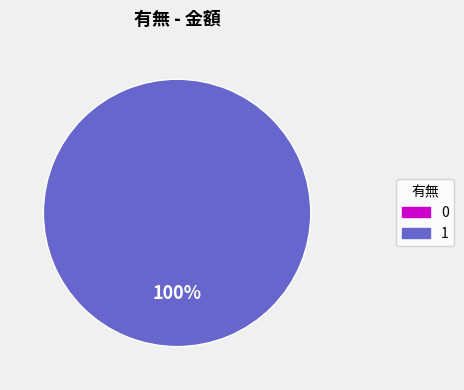

Is there a majority slice in this chart?

Yes